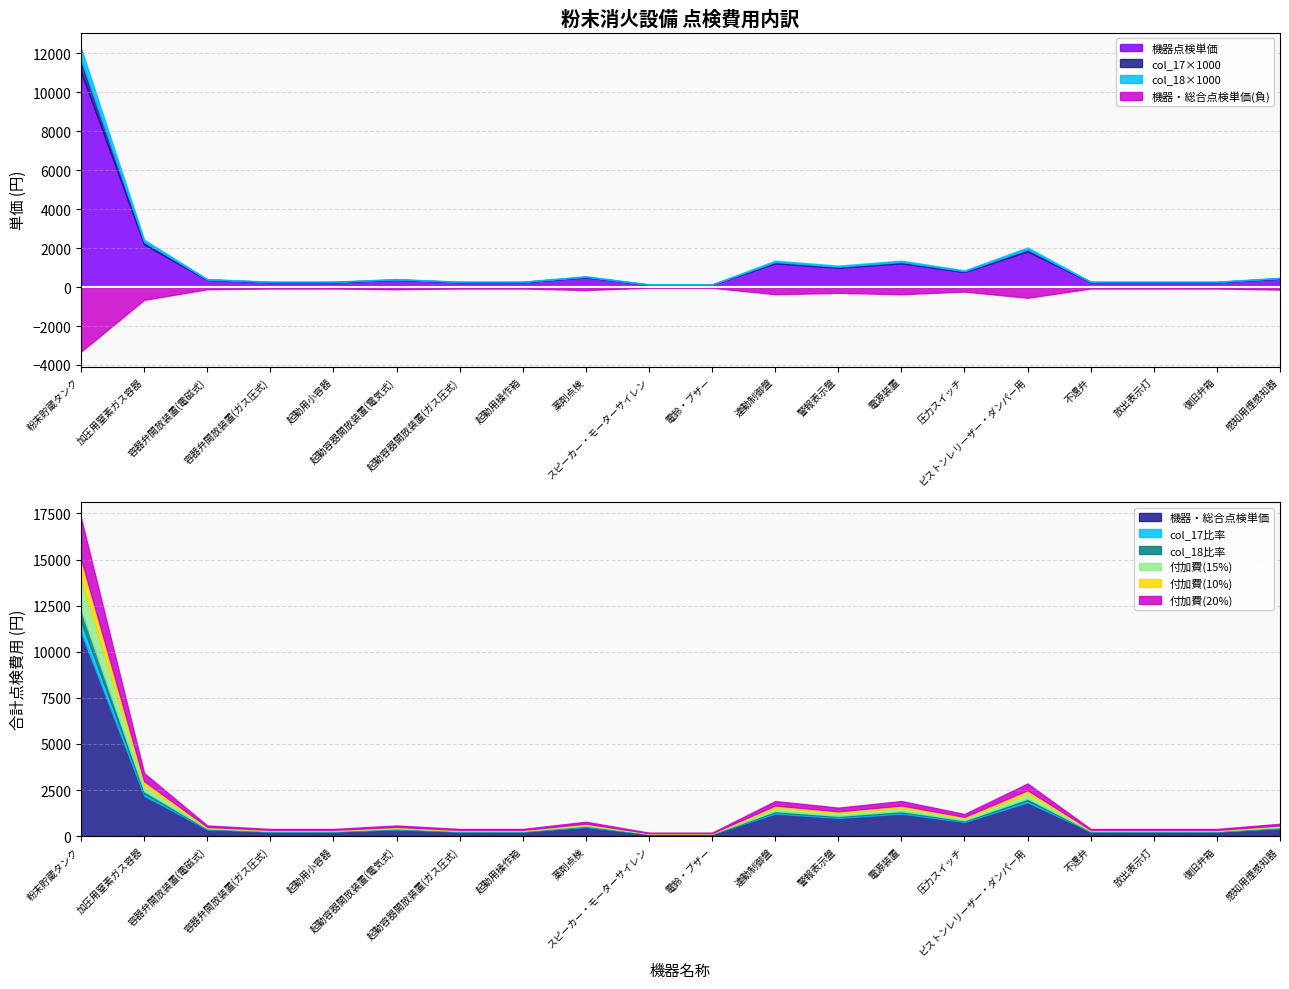

The col_17 series shows 0.1 at 圧力スイッチ. True or false?

False